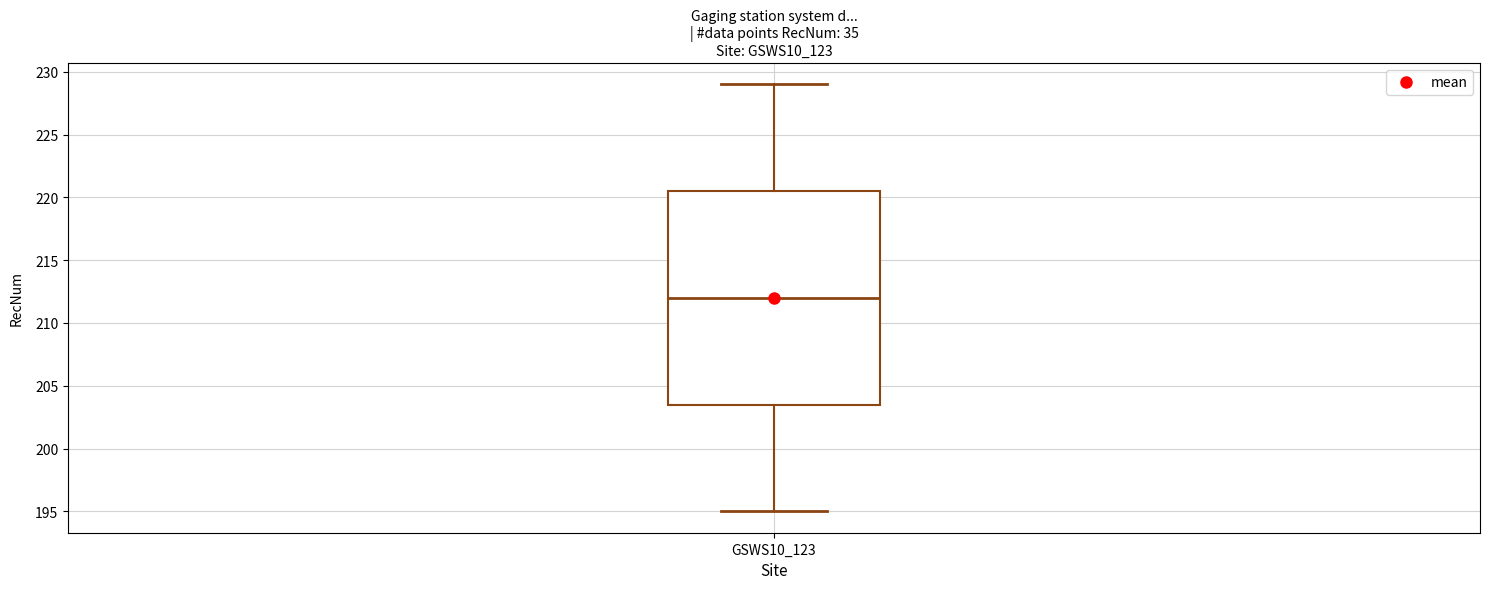

Where does the upper whisker of the box for GSWS10_123 end on the y-axis? The values are not printed on the chart, so give them approximately, as read against the axis.

229.0